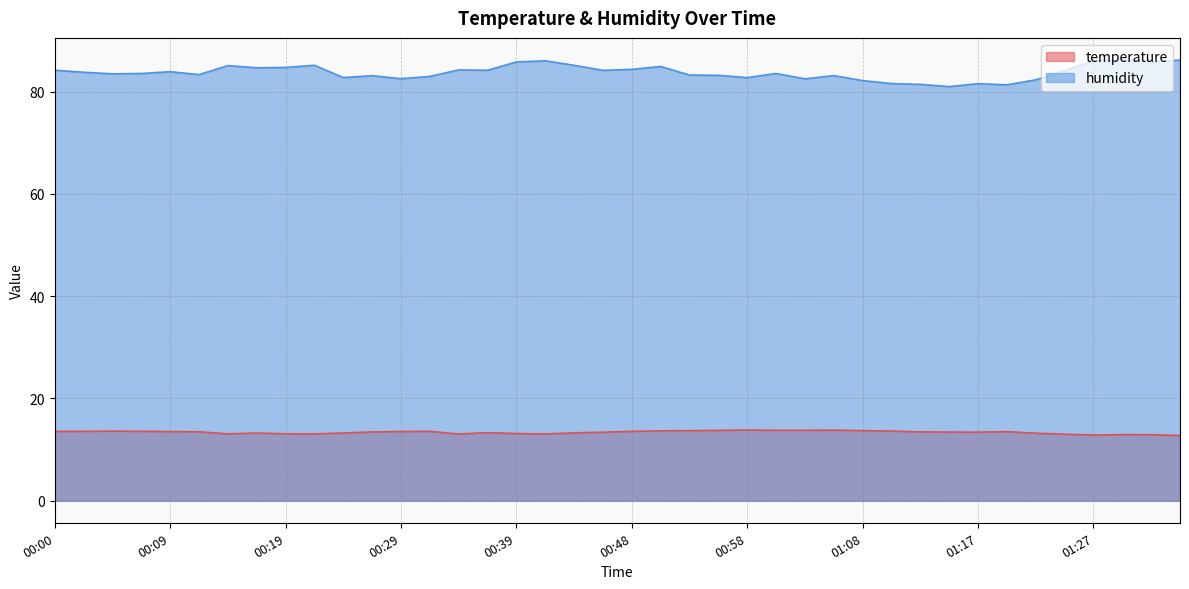

Does the chart have visible grid lines?

Yes